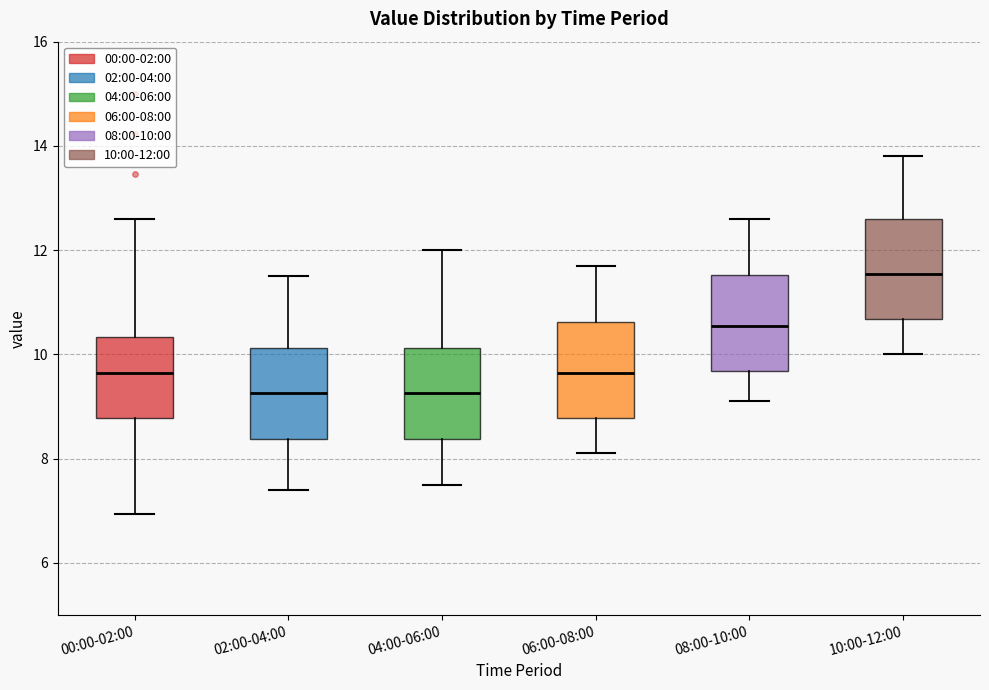

Which box's median line is the highest?

10:00-12:00